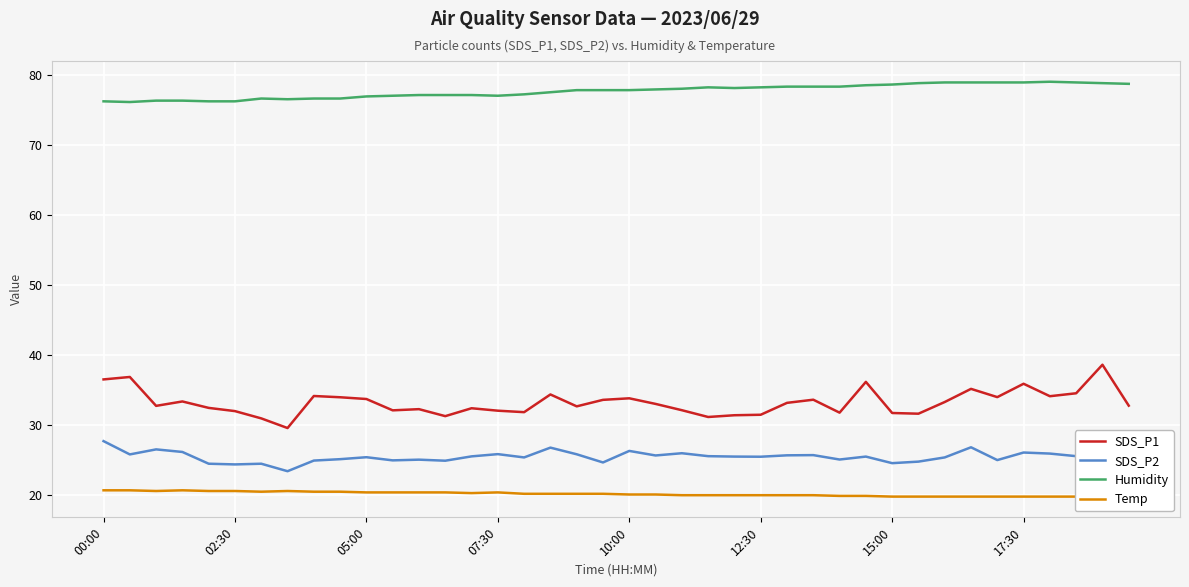

Between 32 and 22, which is larger?

32